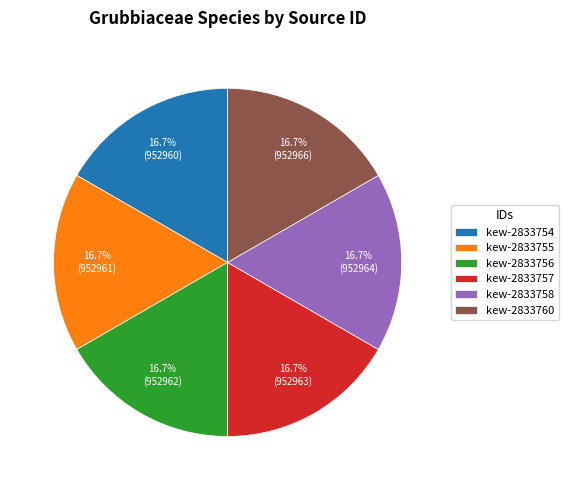

Is the sum of kew-2833755 and kew-2833754 greater than half?

No